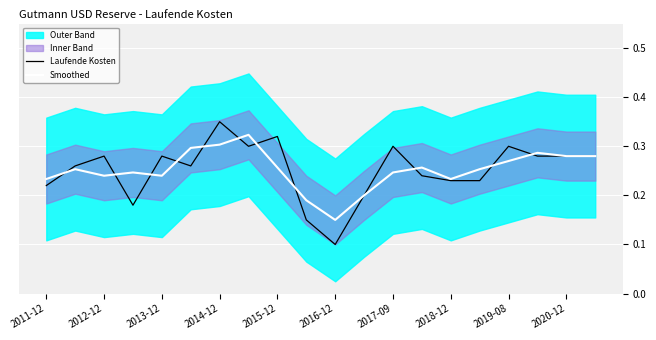

The value of Laufende Kosten at 2019-08 is 0.3. True or false?

True